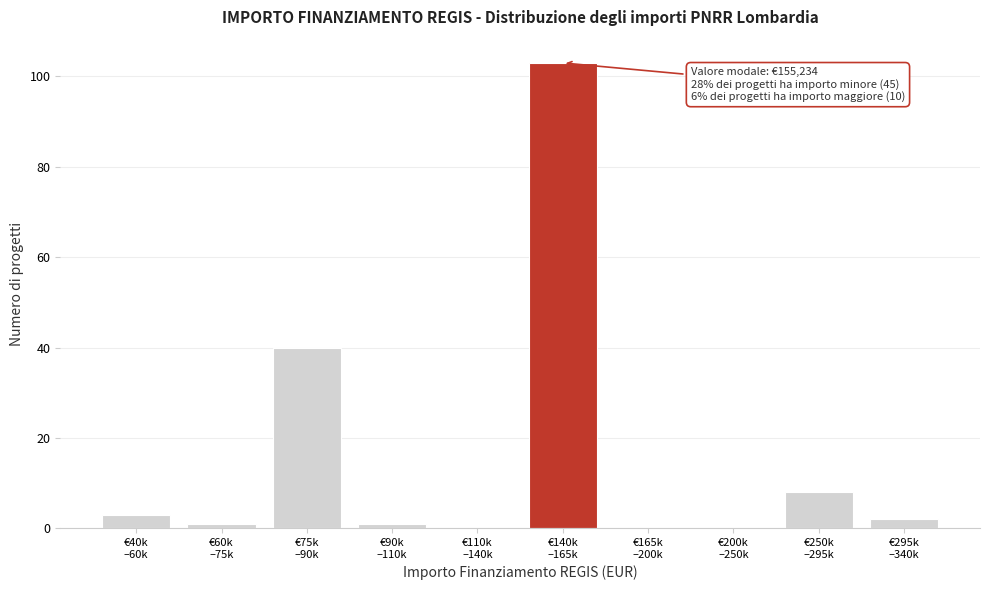

What is the maximum value shown in the chart?

103